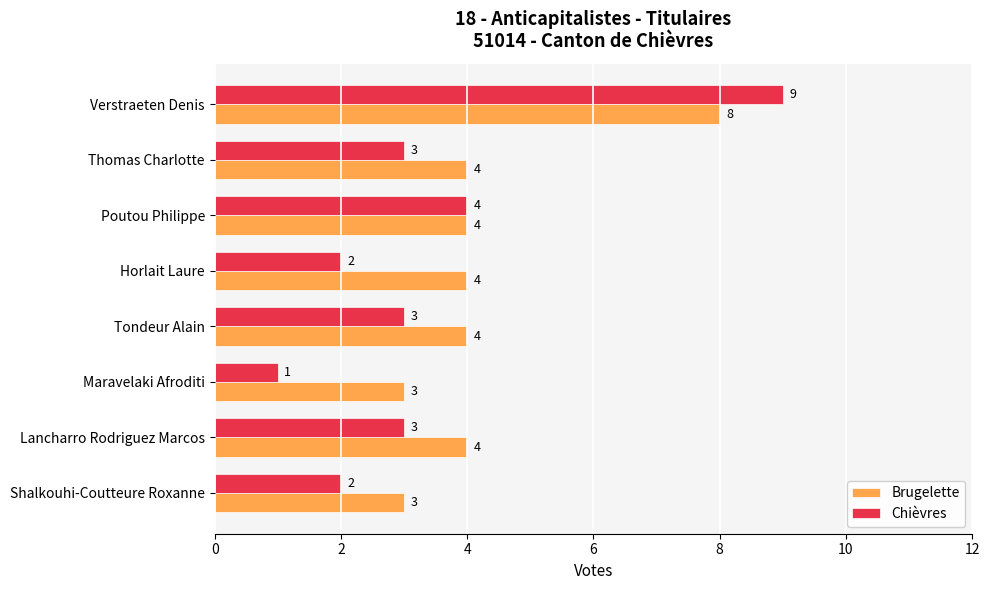

What are all the series names shown in the legend?

Brugelette, Chièvres